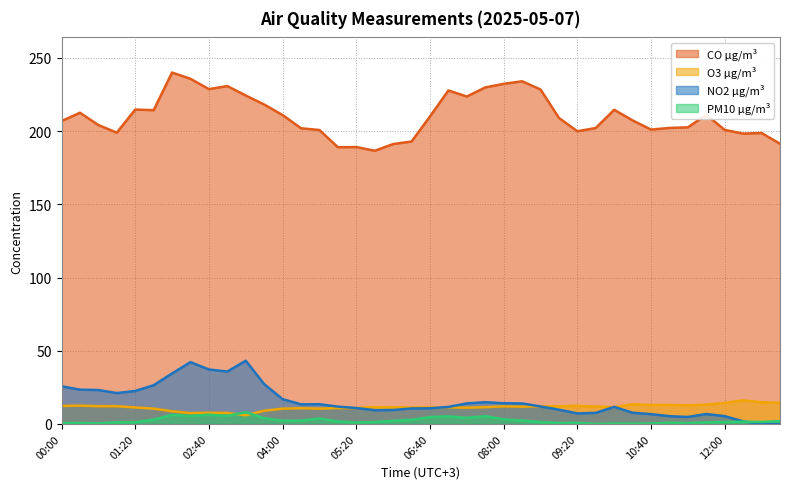

What is the difference between the maximum and minimum values in the O3 µg/m³ series?

10.2